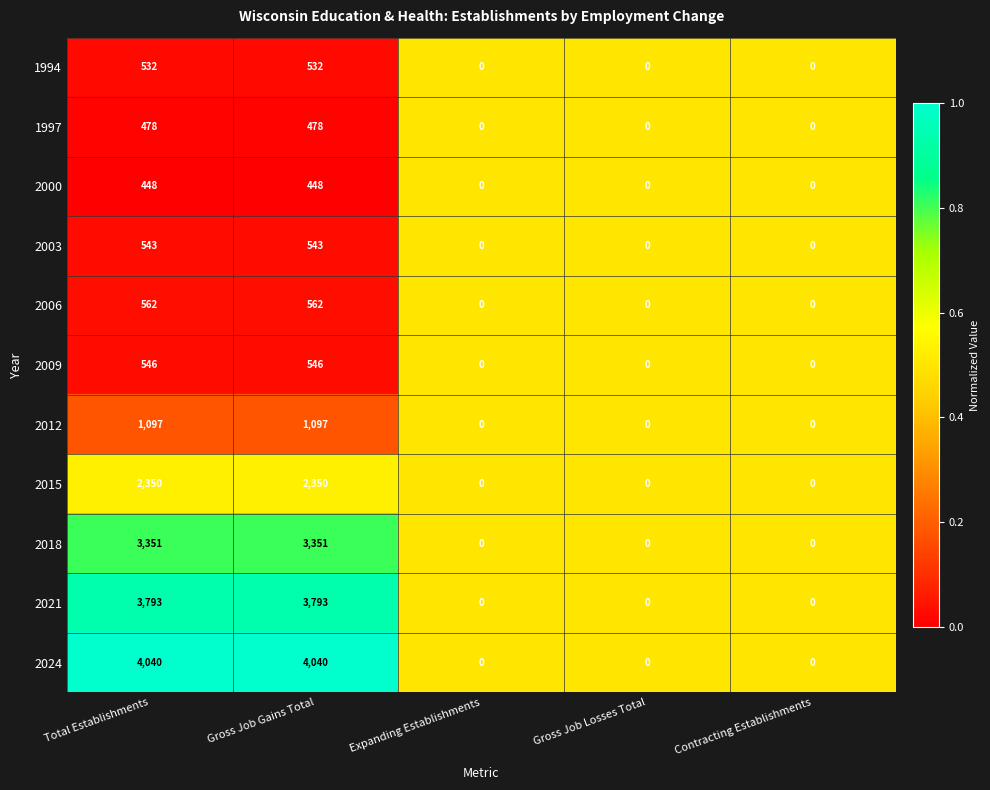

The value of 2021 at Contracting Establishments is 1228. True or false?

False